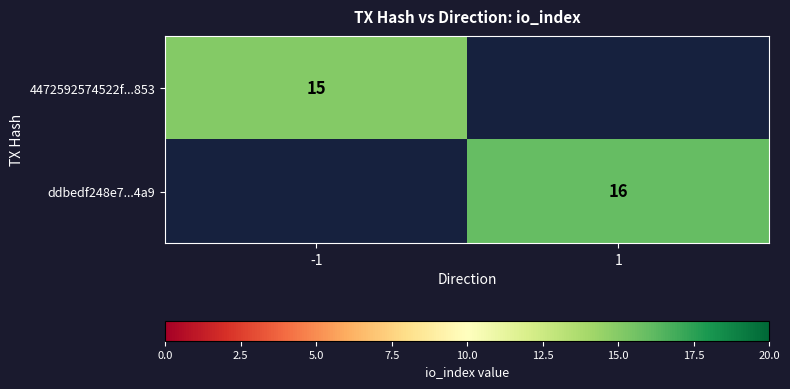

Is it true that ddbedf248e7...4a9 equals 16 at 1?

True